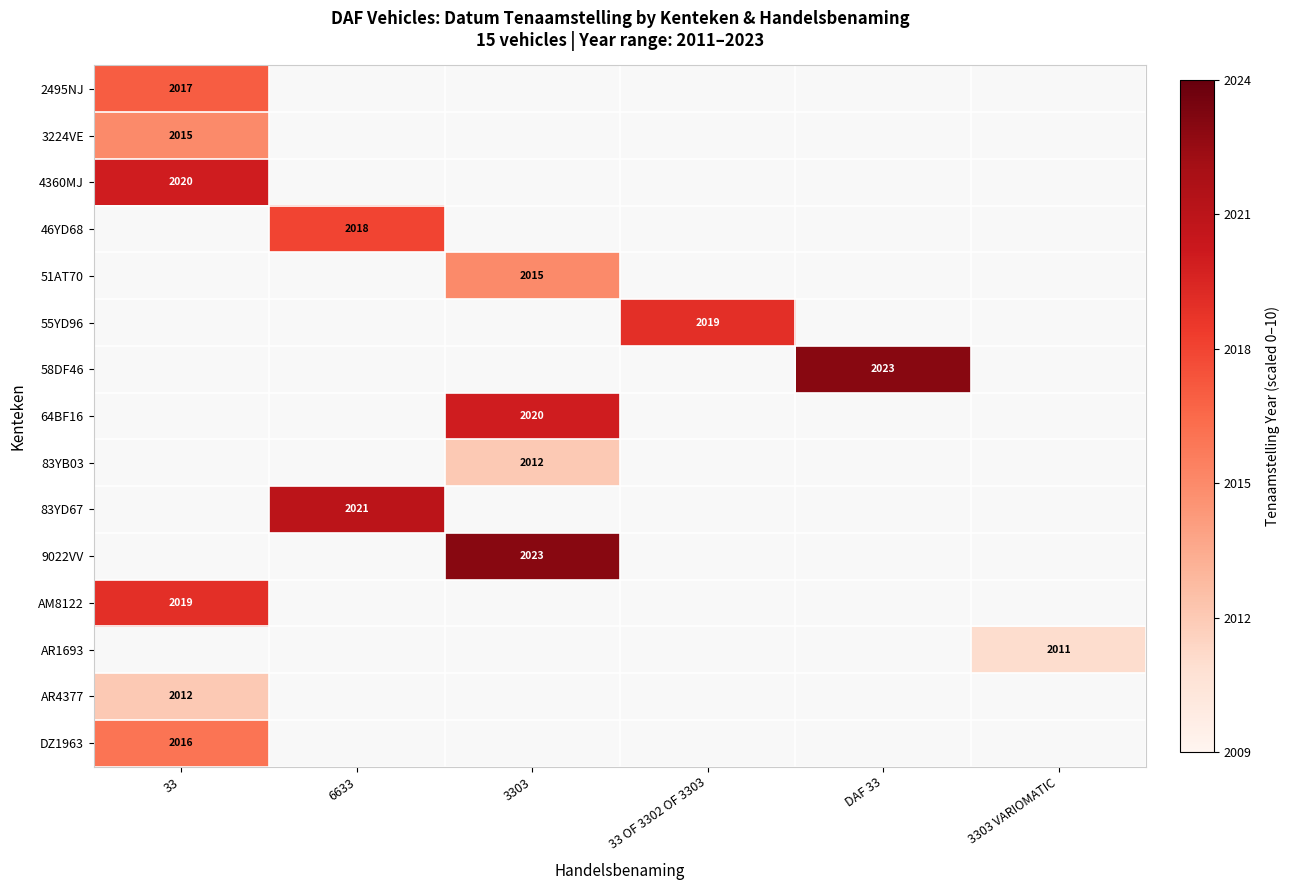

How many series are shown in this chart?

15